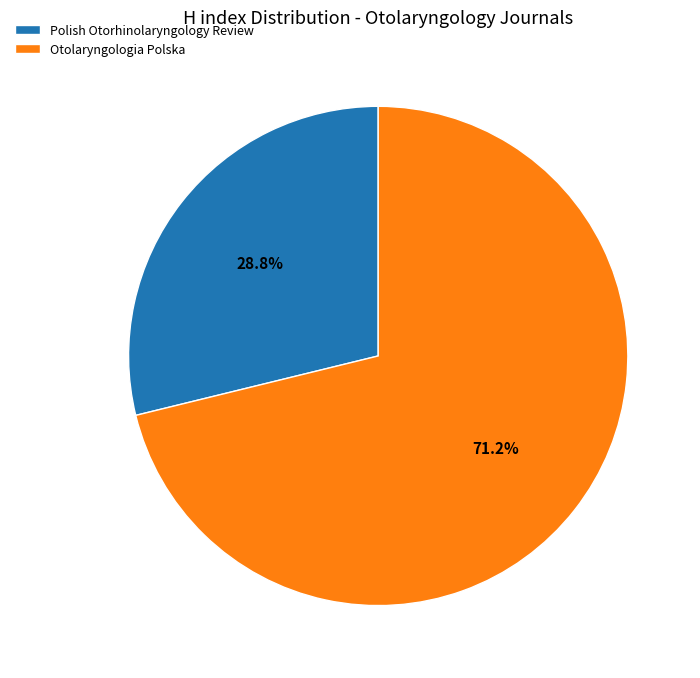

What is the largest slice in the pie chart?

Otolaryngologia Polska